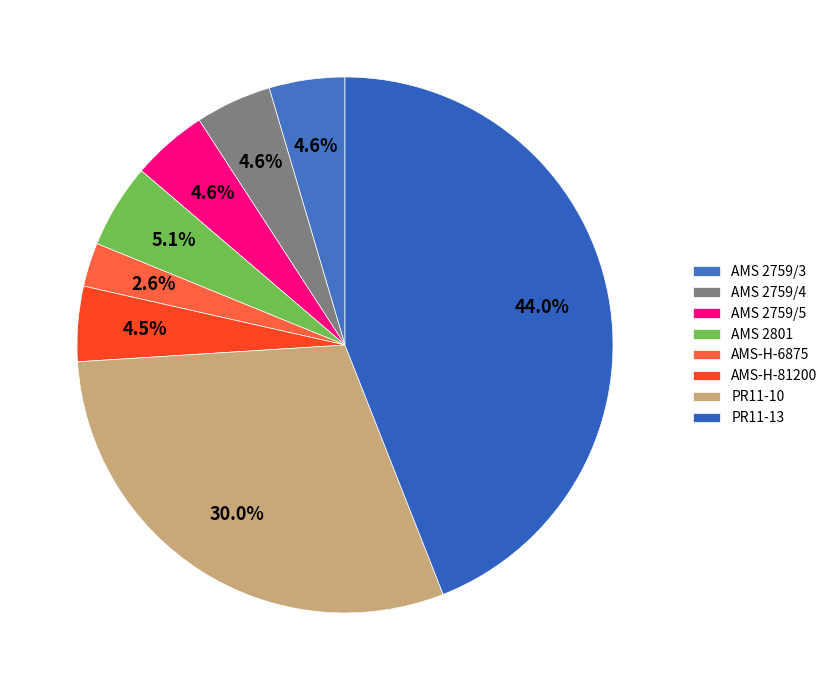

Combined, do AMS-H-81200 and AMS 2759/5 account for over 50%?

No